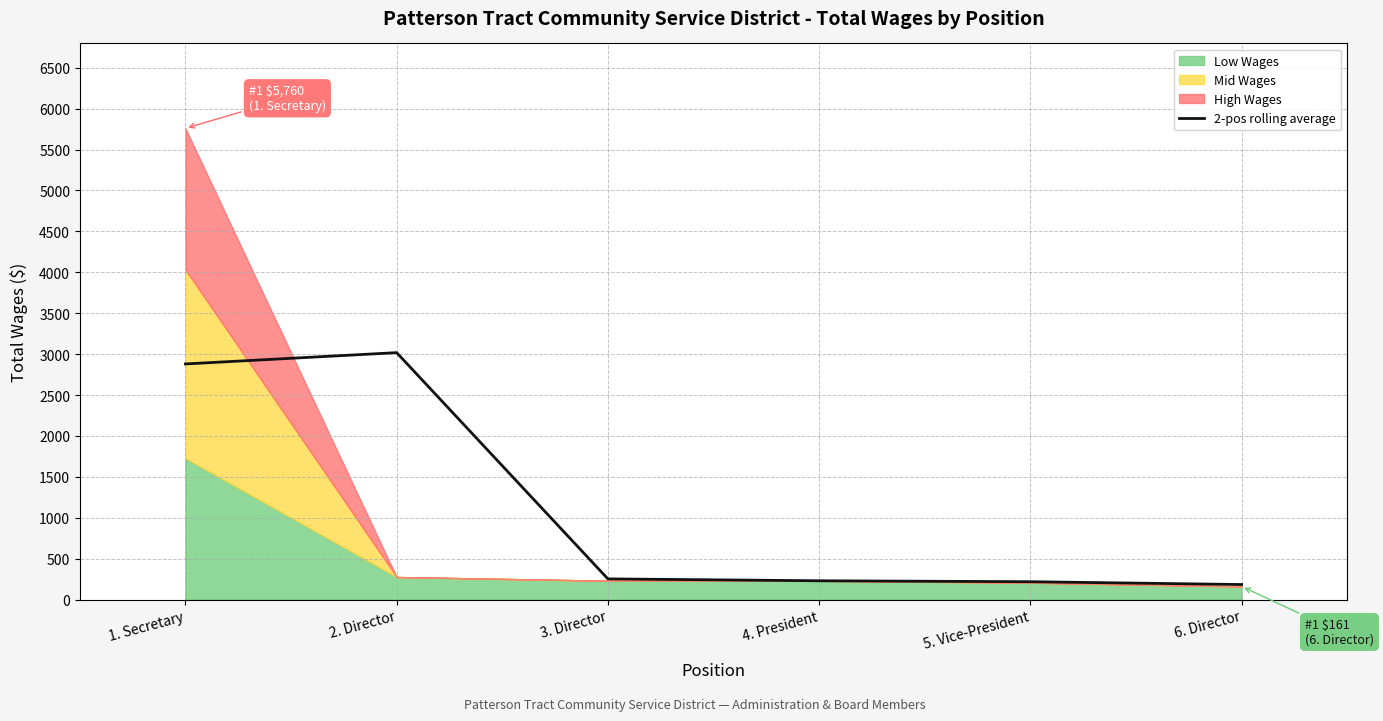

True or false: the data shows 56.8 at 5. Vice-President.

False